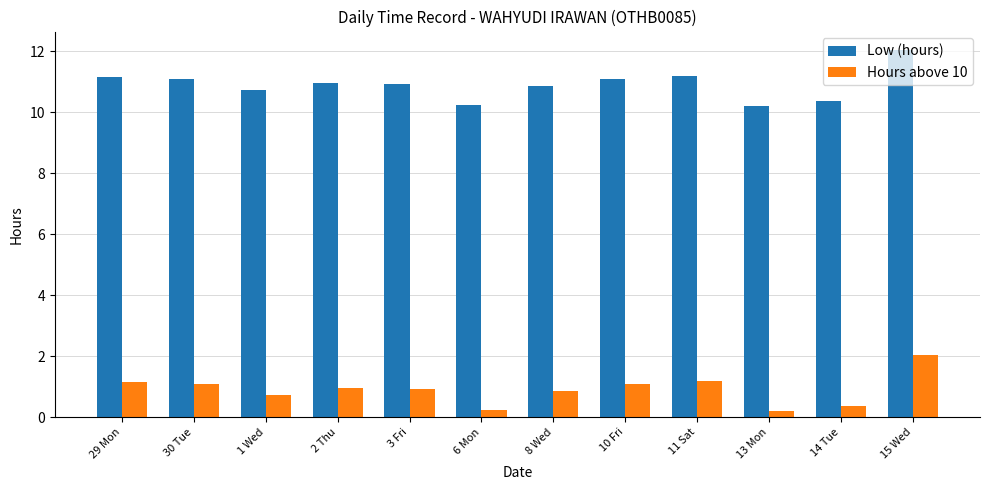

The Low (hours) series shows 7.0 at 13 Mon. True or false?

False